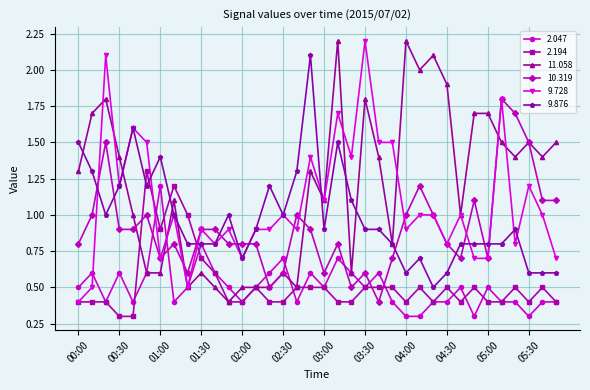

At how many categories does at least one series exceed 0?

36